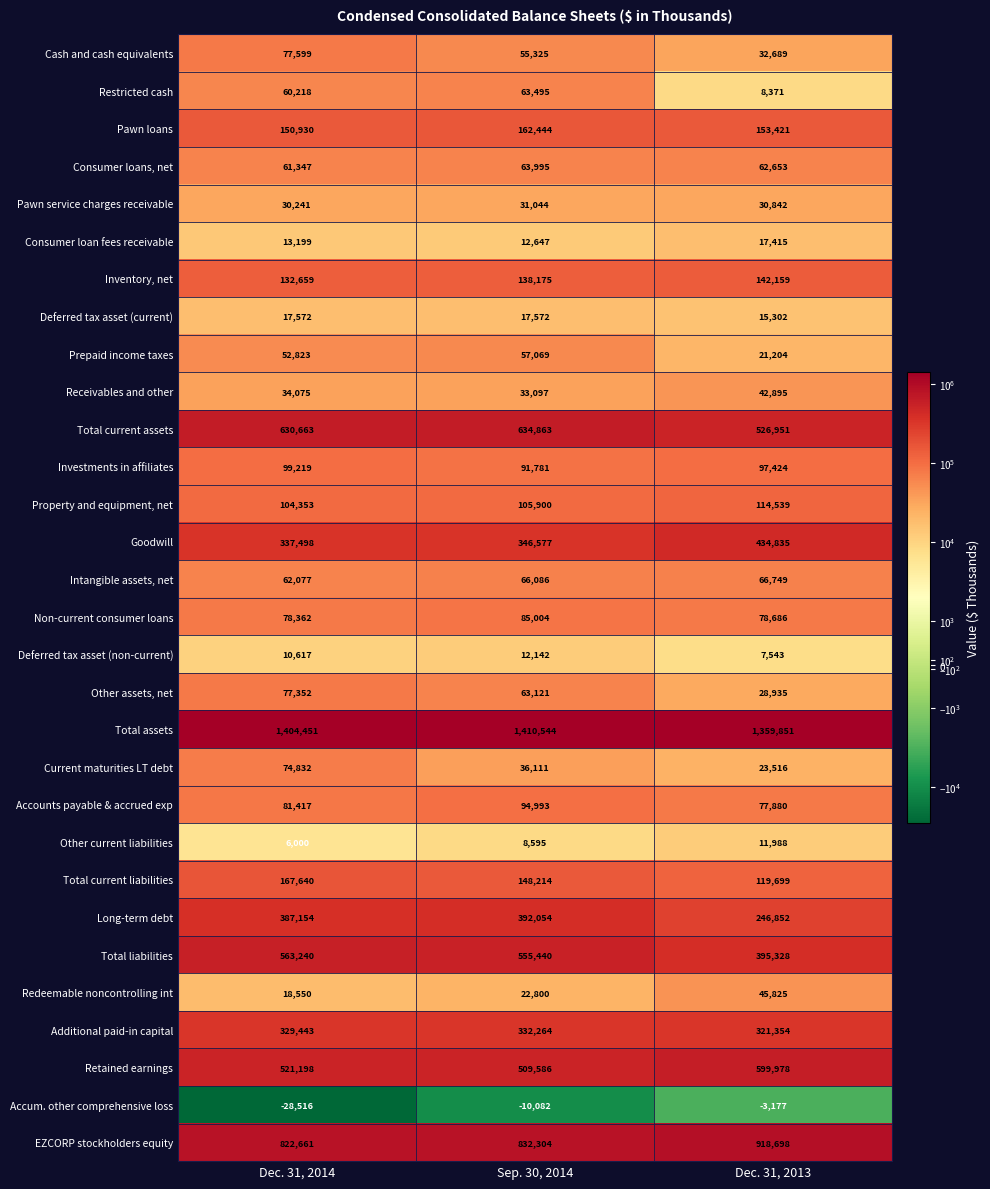

What is the sum of all Non-current consumer loans values?

242052